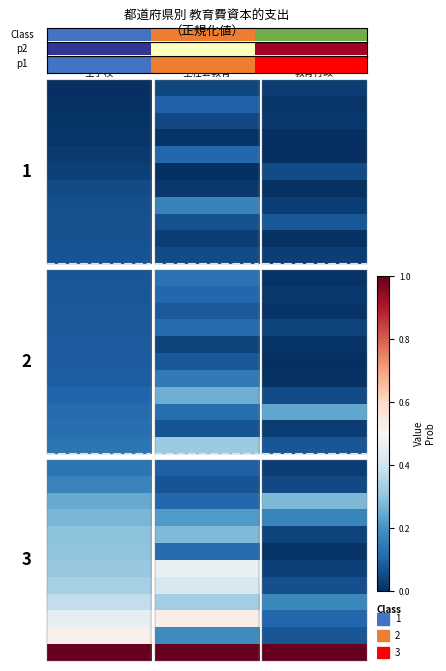

True or false: the data shows 3 at 27.

False